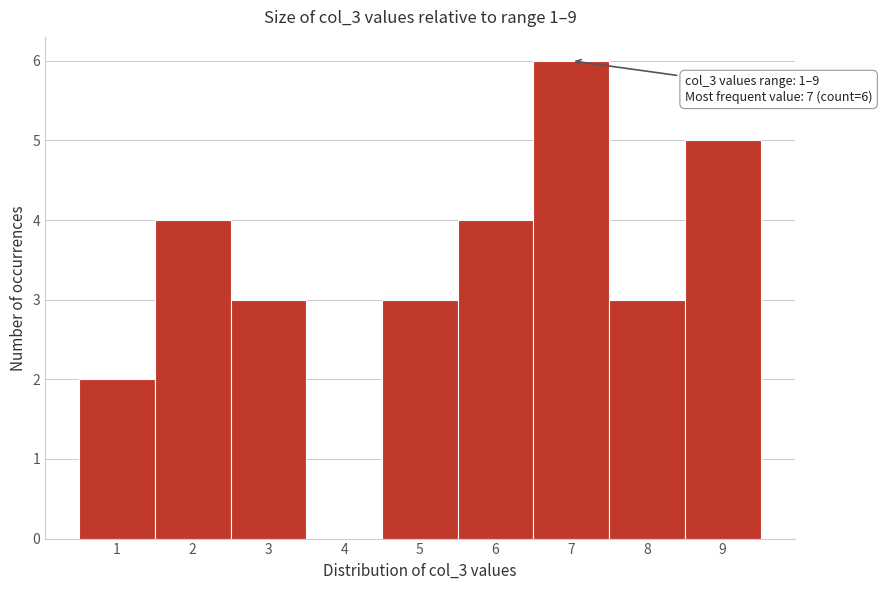

Which range on the x-axis has the tallest bar?

6.5 to 7.5